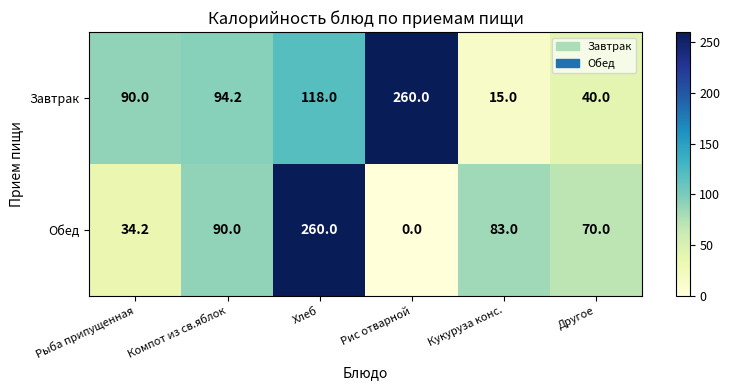

Reading right to left, what are all the values shown in this chart?

Завтрак: Другое=40.0	Кукуруза конс.=15.0	Рис отварной=260.0	Хлеб=118.0	Компот из св.яблок=94.2	Рыба припущенная=90.0
Обед: Другое=70.0	Кукуруза конс.=83.0	Рис отварной=0.0	Хлеб=260.0	Компот из св.яблок=90.0	Рыба припущенная=34.2